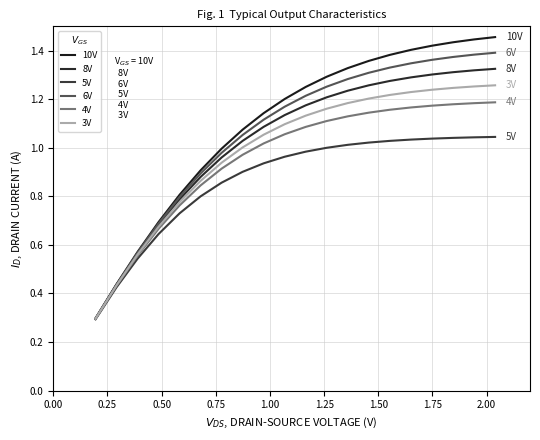

What is the maximum value shown in the chart?

1.5